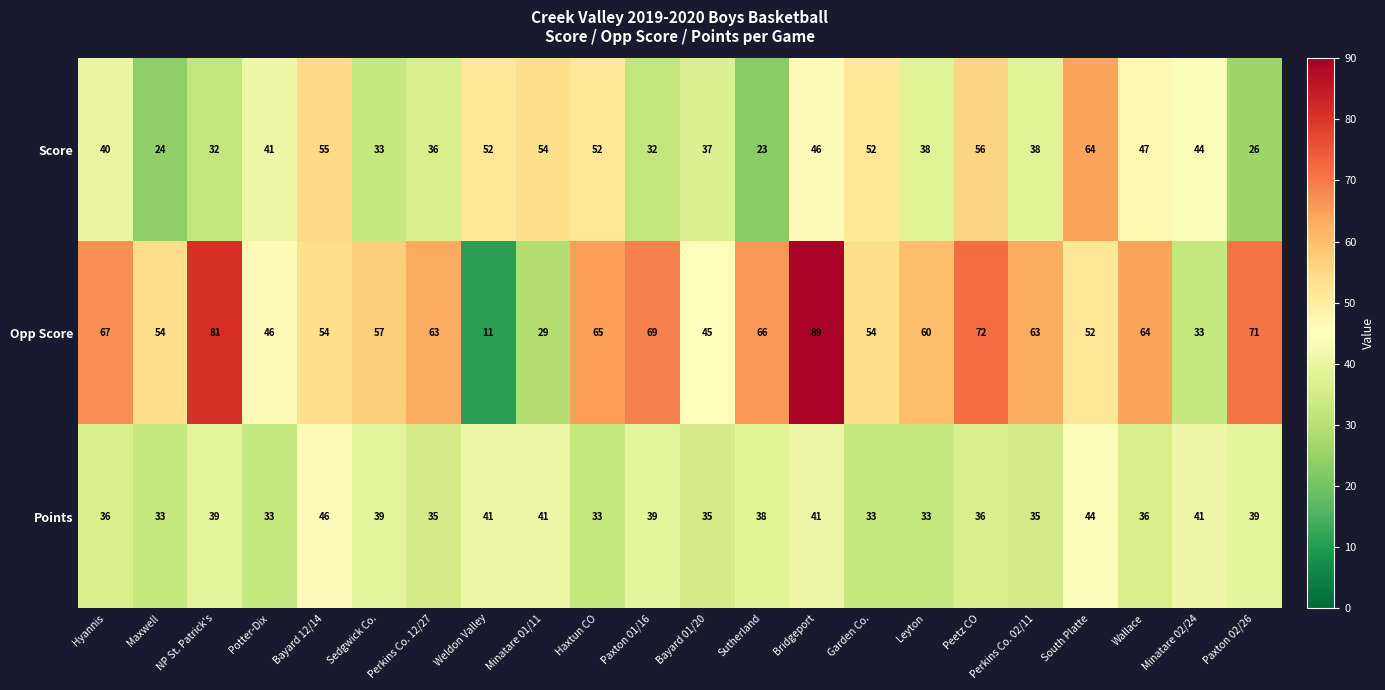

How many categories are shown in the chart?

22